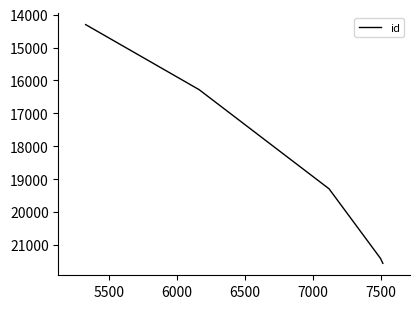

What is the sum of all values?

92842